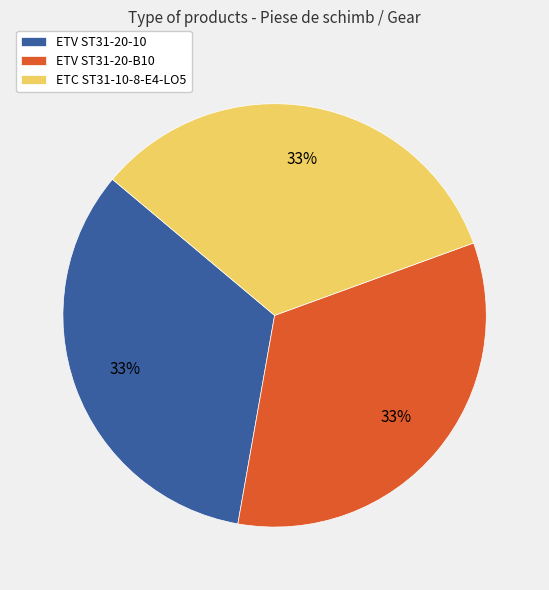

Approximately how many times larger is the value at ETV ST31-20-10 compared to ETV ST31-20-B10?

1.0